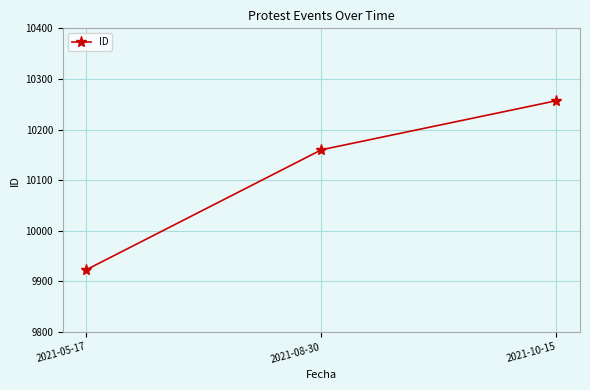

What is the average value?

10113